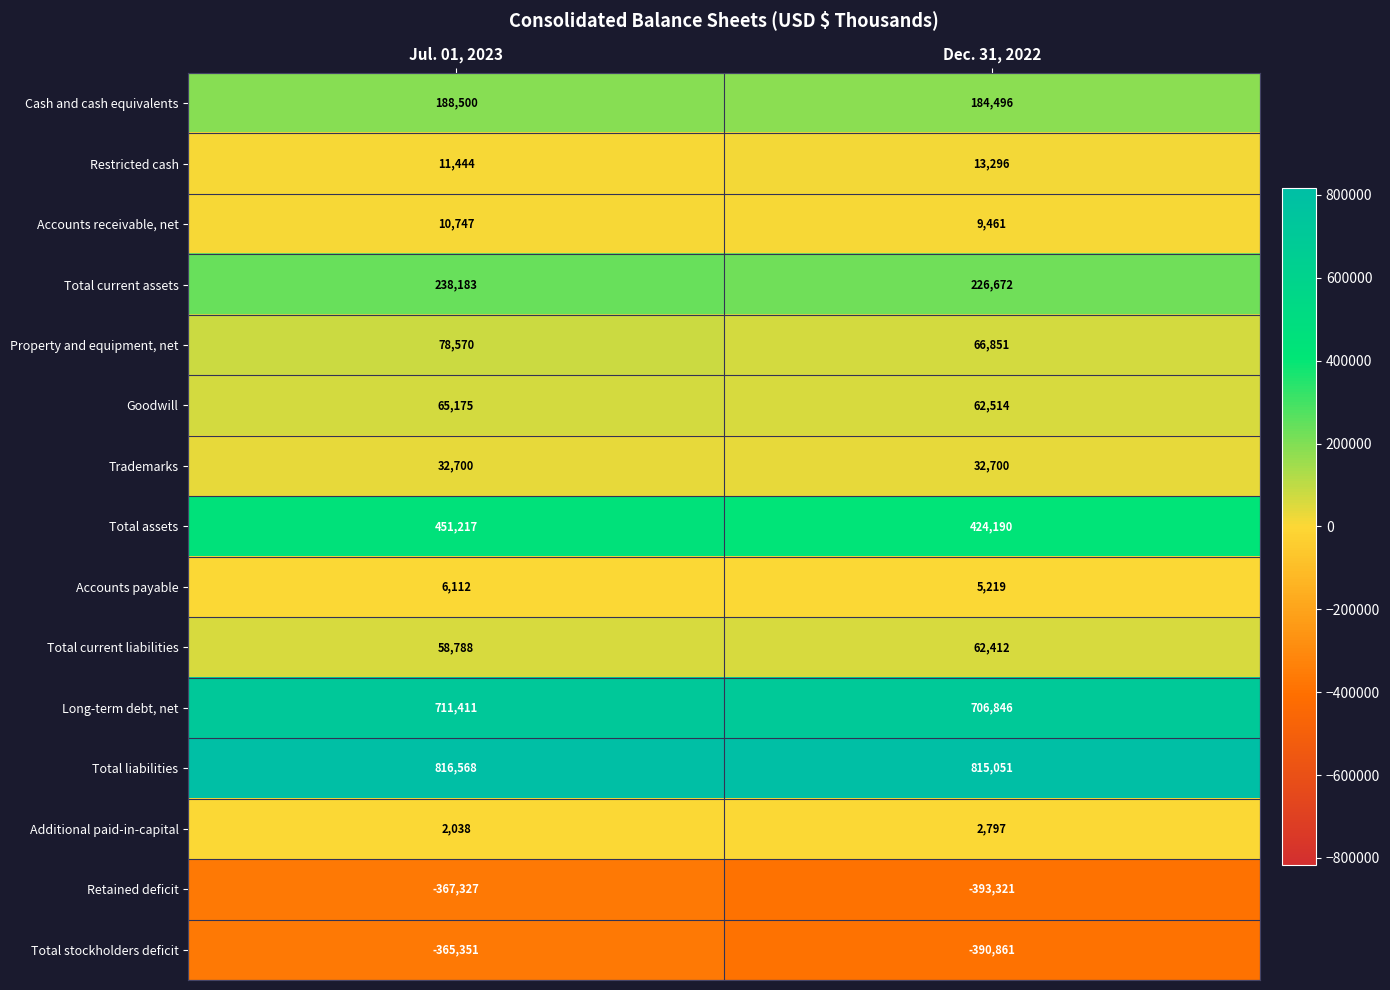

Between Jul. 01, 2023 and Dec. 31, 2022, which series saw the biggest shift?

Total assets